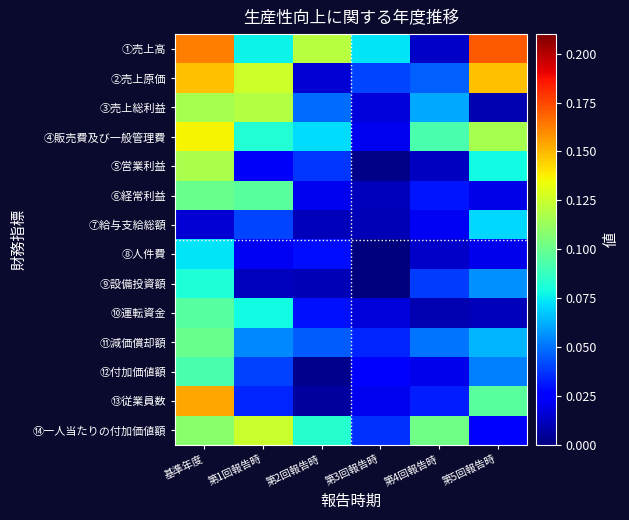

Reading right to left, what are all the values shown in this chart?

①売上高: 第5回報告時=0.2	第4回報告時=0.0	第3回報告時=0.1	第2回報告時=0.1	第1回報告時=0.1	基準年度=0.2
②売上原価: 第5回報告時=0.1	第4回報告時=0.0	第3回報告時=0.0	第2回報告時=0.0	第1回報告時=0.1	基準年度=0.1
③売上総利益: 第5回報告時=0.0	第4回報告時=0.1	第3回報告時=0.0	第2回報告時=0.0	第1回報告時=0.1	基準年度=0.1
④販売費及び一般管理費: 第5回報告時=0.1	第4回報告時=0.1	第3回報告時=0.0	第2回報告時=0.1	第1回報告時=0.1	基準年度=0.1
⑤営業利益: 第5回報告時=0.1	第4回報告時=0.0	第3回報告時=0.0	第2回報告時=0.0	第1回報告時=0.0	基準年度=0.1
⑥経常利益: 第5回報告時=0.0	第4回報告時=0.0	第3回報告時=0.0	第2回報告時=0.0	第1回報告時=0.1	基準年度=0.1
⑦給与支給総額: 第5回報告時=0.1	第4回報告時=0.0	第3回報告時=0.0	第2回報告時=0.0	第1回報告時=0.0	基準年度=0.0
⑧人件費: 第5回報告時=0.0	第4回報告時=0.0	第3回報告時=0.0	第2回報告時=0.0	第1回報告時=0.0	基準年度=0.1
⑨設備投資額: 第5回報告時=0.1	第4回報告時=0.0	第3回報告時=0.0	第2回報告時=0.0	第1回報告時=0.0	基準年度=0.1
⑩運転資金: 第5回報告時=0.0	第4回報告時=0.0	第3回報告時=0.0	第2回報告時=0.0	第1回報告時=0.1	基準年度=0.1
⑪減価償却額: 第5回報告時=0.1	第4回報告時=0.1	第3回報告時=0.0	第2回報告時=0.0	第1回報告時=0.1	基準年度=0.1
⑫付加価値額: 第5回報告時=0.1	第4回報告時=0.0	第3回報告時=0.0	第2回報告時=0.0	第1回報告時=0.0	基準年度=0.1
⑬従業員数: 第5回報告時=0.1	第4回報告時=0.0	第3回報告時=0.0	第2回報告時=0.0	第1回報告時=0.0	基準年度=0.2
⑭一人当たりの付加価値額: 第5回報告時=0.0	第4回報告時=0.1	第3回報告時=0.0	第2回報告時=0.1	第1回報告時=0.1	基準年度=0.1